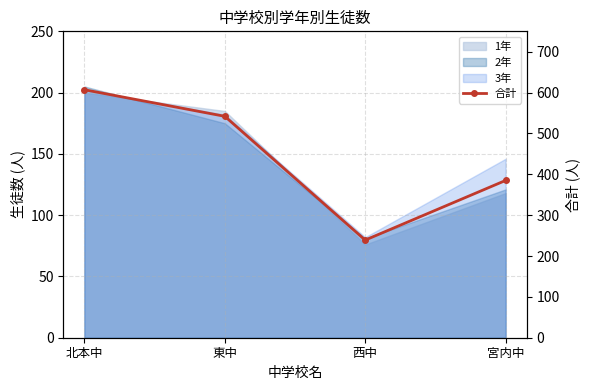

What position from the right is 西中?

2